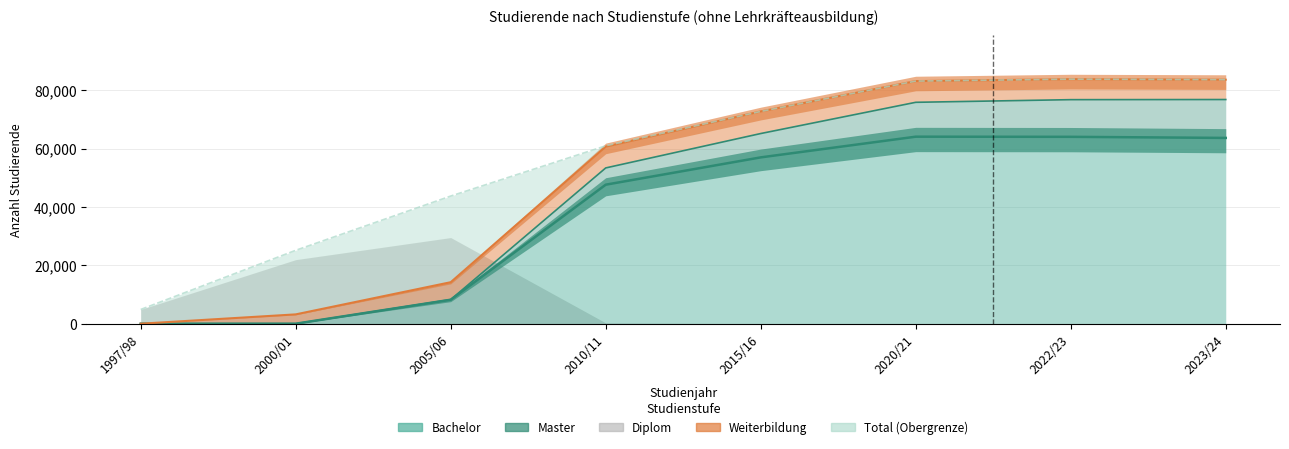

Reading left to right, transcribe all the data shown in this chart.

Bachelor: 0	0	8211	47613	56966	64054	64006	63631
Master: 0	0	48	5738	8167	11773	12727	13149
Diplom: 4876	21944	29506	287	0	0	0	0
Weiterbildung: 0	3193	5956	7292	7571	7266	7023	6804
Total_upper: 4876	25137	43721	60930	72704	83093	83756	83584